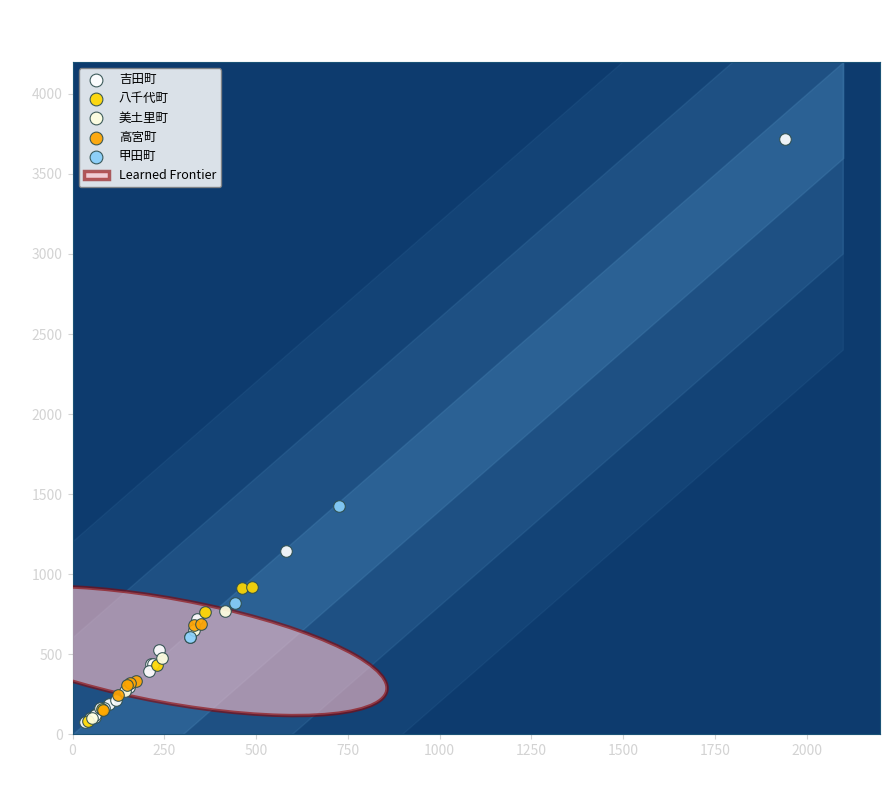

Which series has the widest spread of Y values?

吉田町